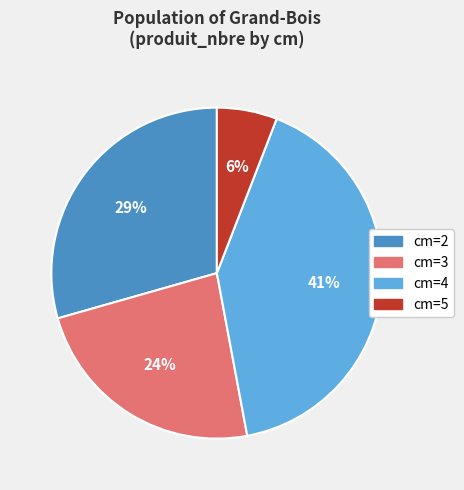

To the nearest percent, what portion does cm=5 represent?

6%